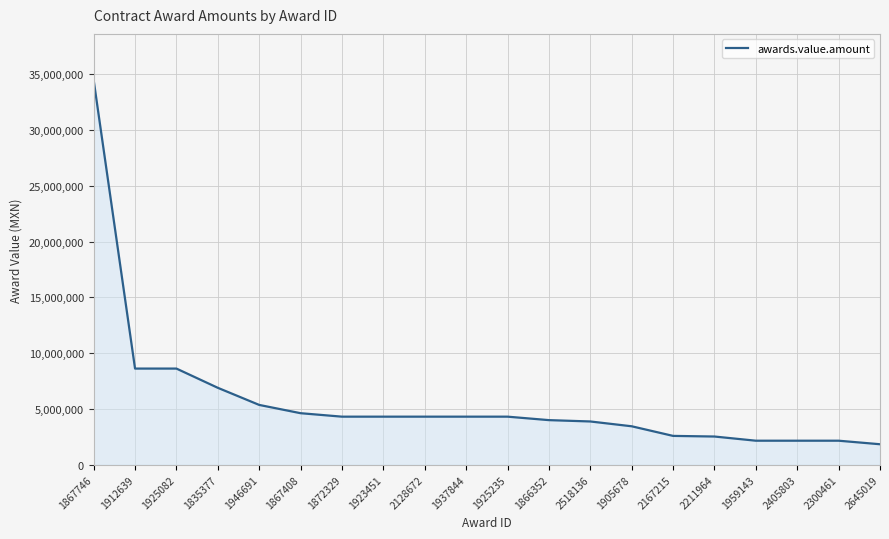

What is the smallest value displayed?

1838280.1